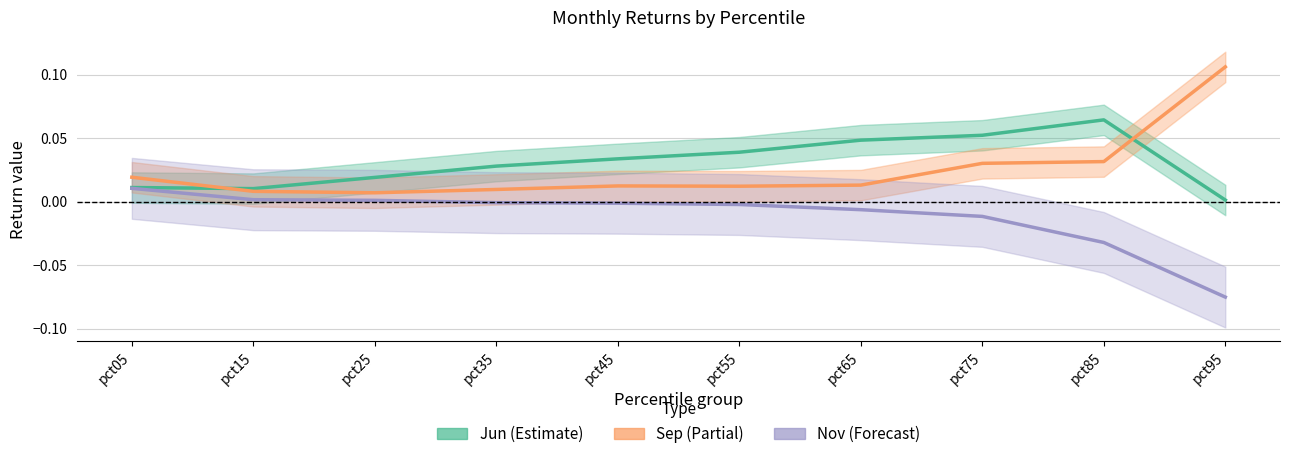

At pct75, list the series in order from smallest to largest.

Nov, Sep, Jun